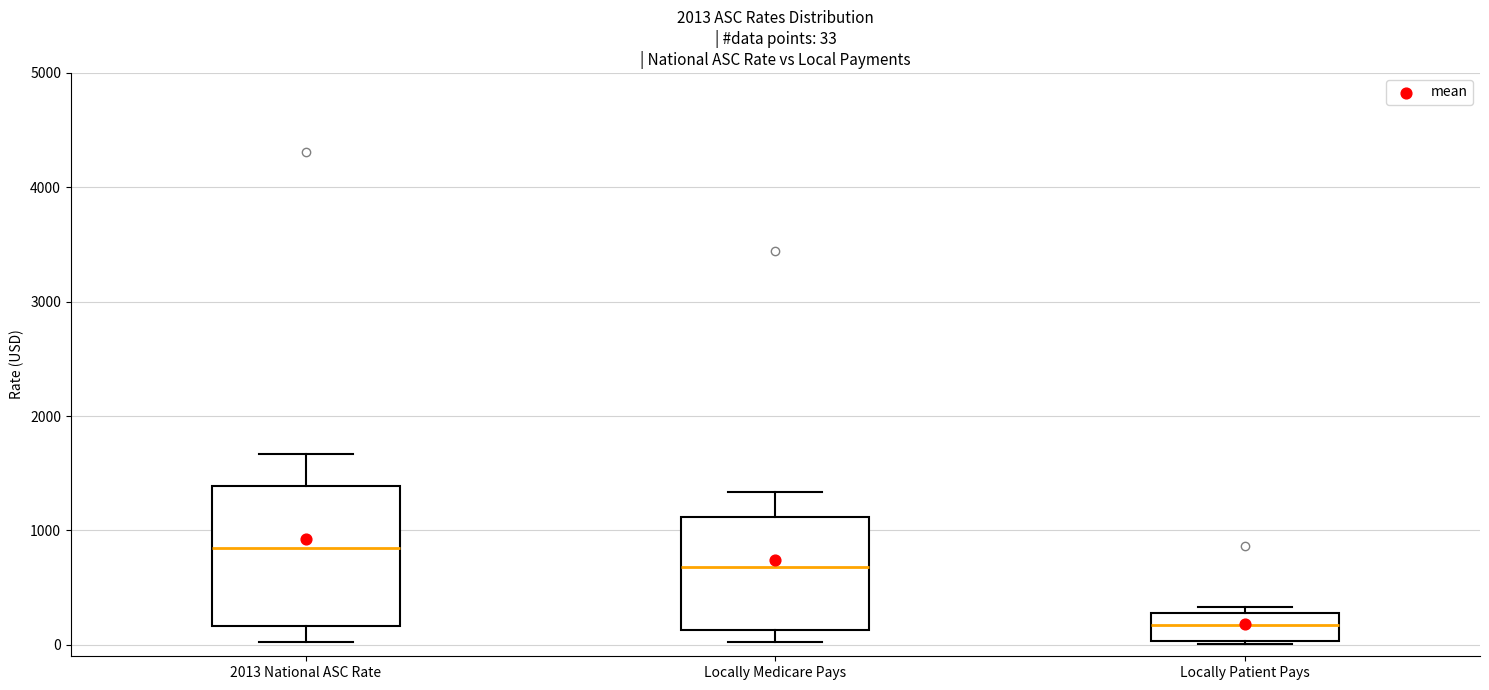

Comparing the boxes themselves (not the whiskers), which one is the tallest?

2013 National ASC Rate